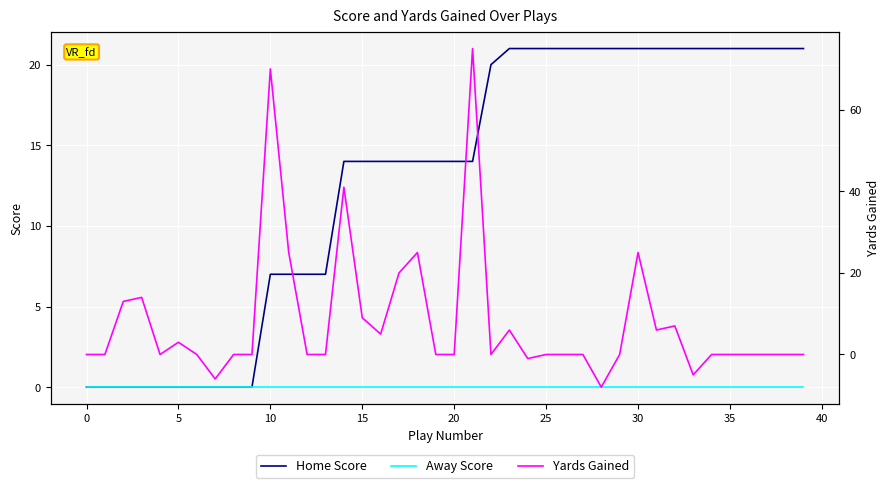

True or false: Home Score and Away Score cross at least once.

False